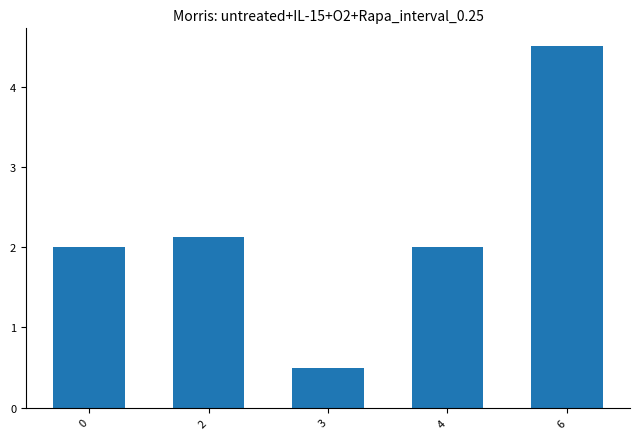

Is it true that the value at 2 is 2.9?

False